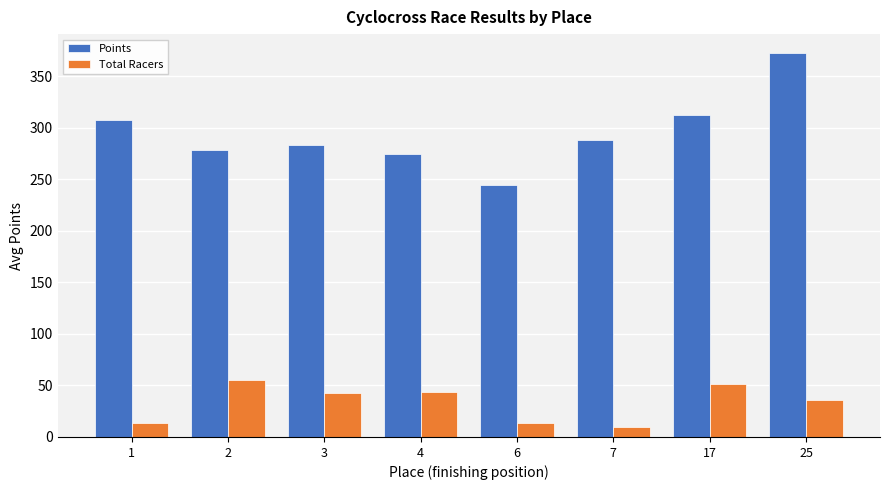

What is the sum of all Total Racers values?

266.5